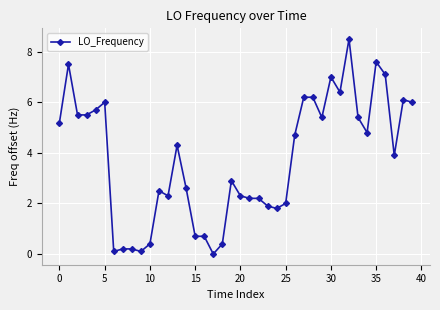

Does the chart display data point markers on the line(s)?

Yes